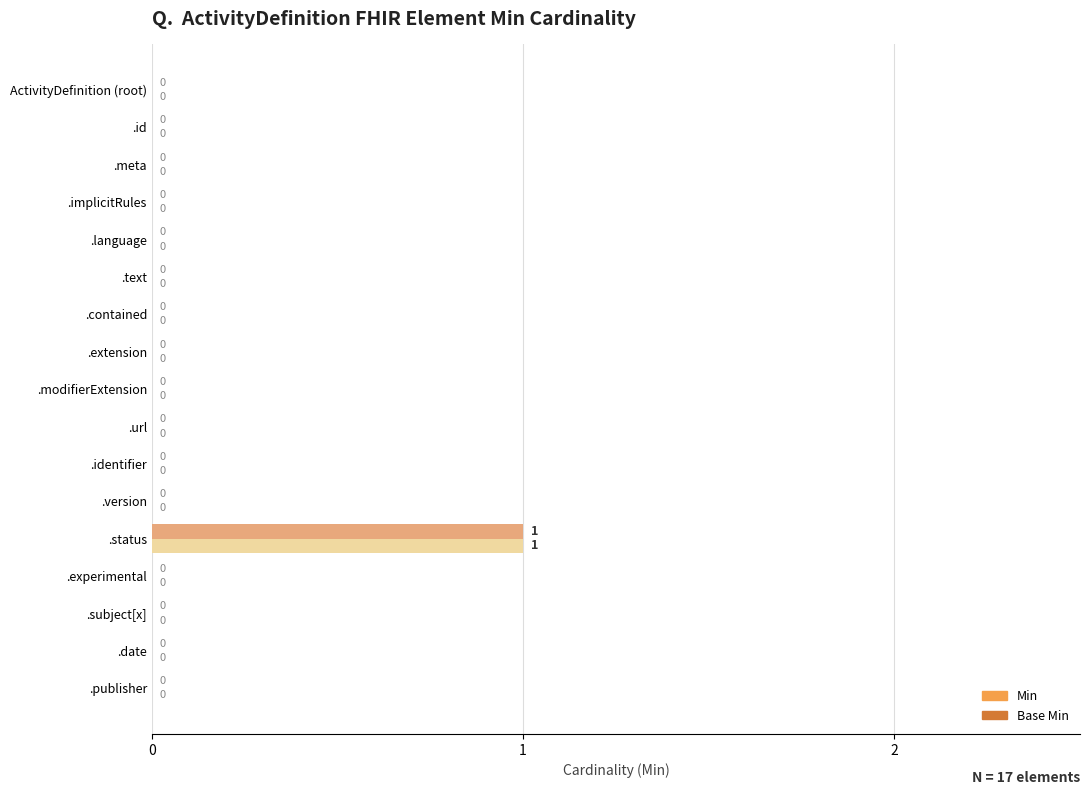

The value of Min at .subject[x] is 1. True or false?

False